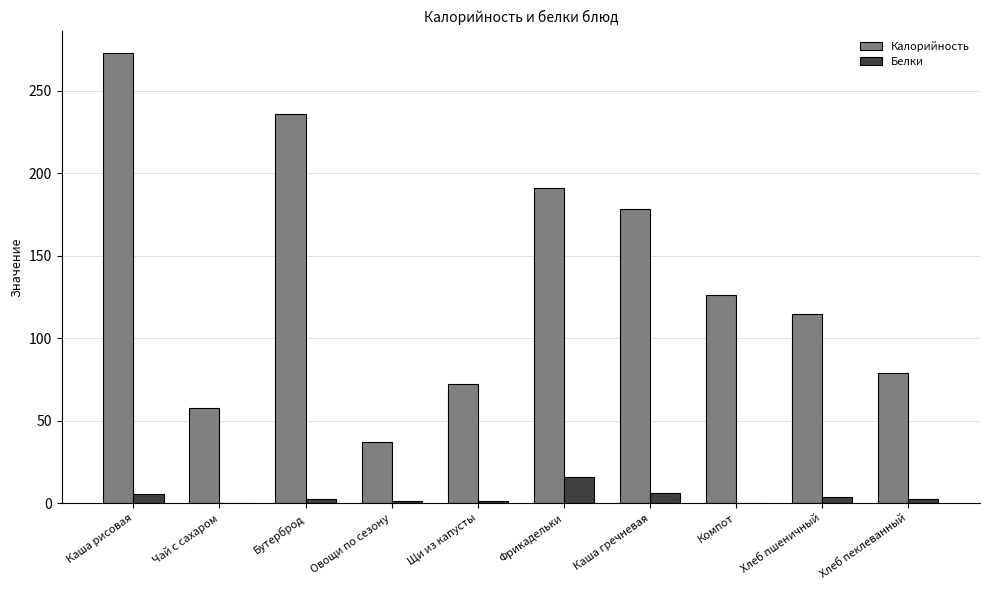

How many groups of bars are there?

10